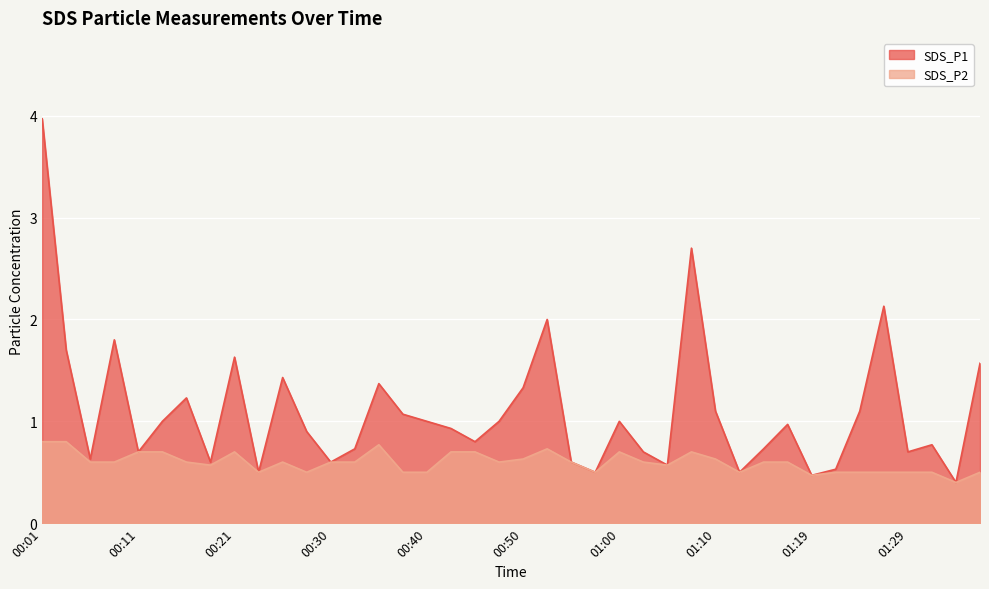

Which series has the largest total across all categories?

SDS_P1